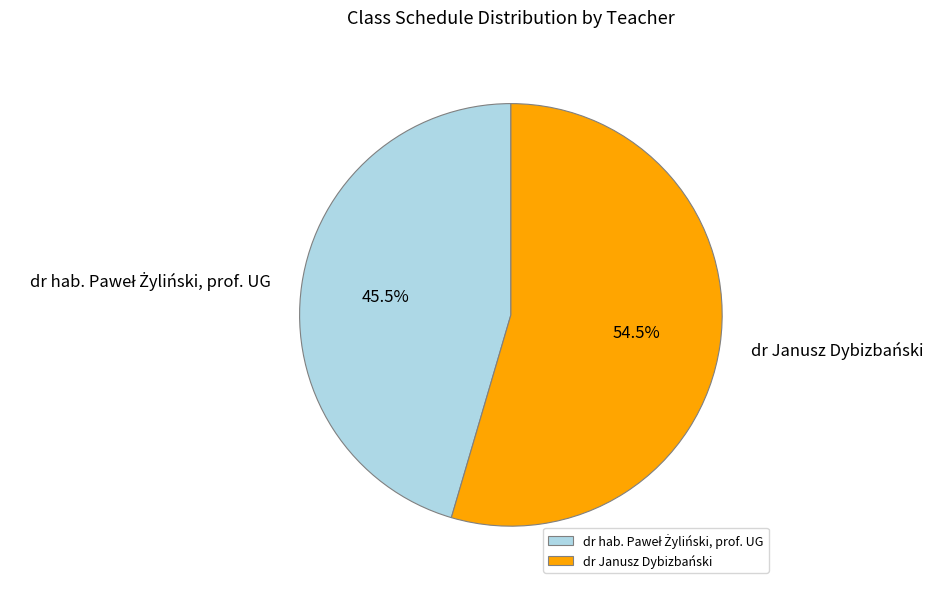

Which slice is the largest?

dr Janusz Dybizbański